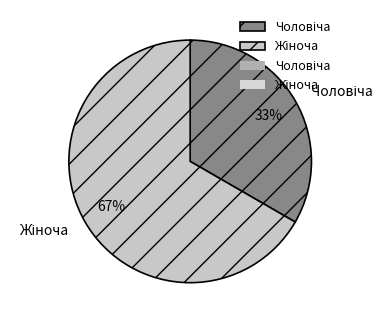

To the nearest percent, what is the average slice percentage?

50%